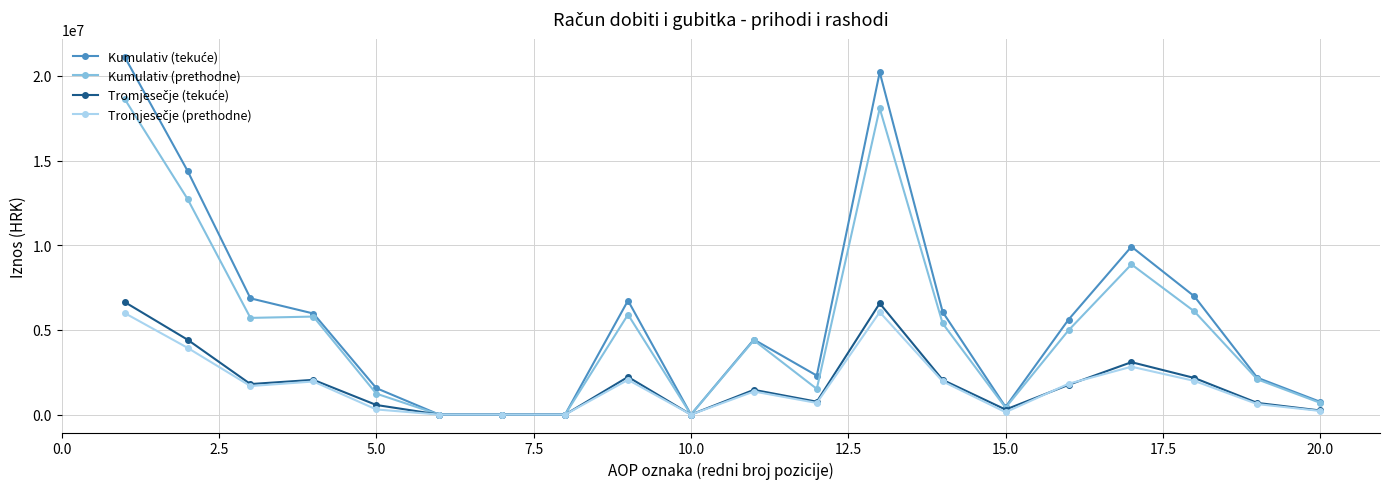

What is the highest value of the Kumulativ (tekuće) series?

21133270